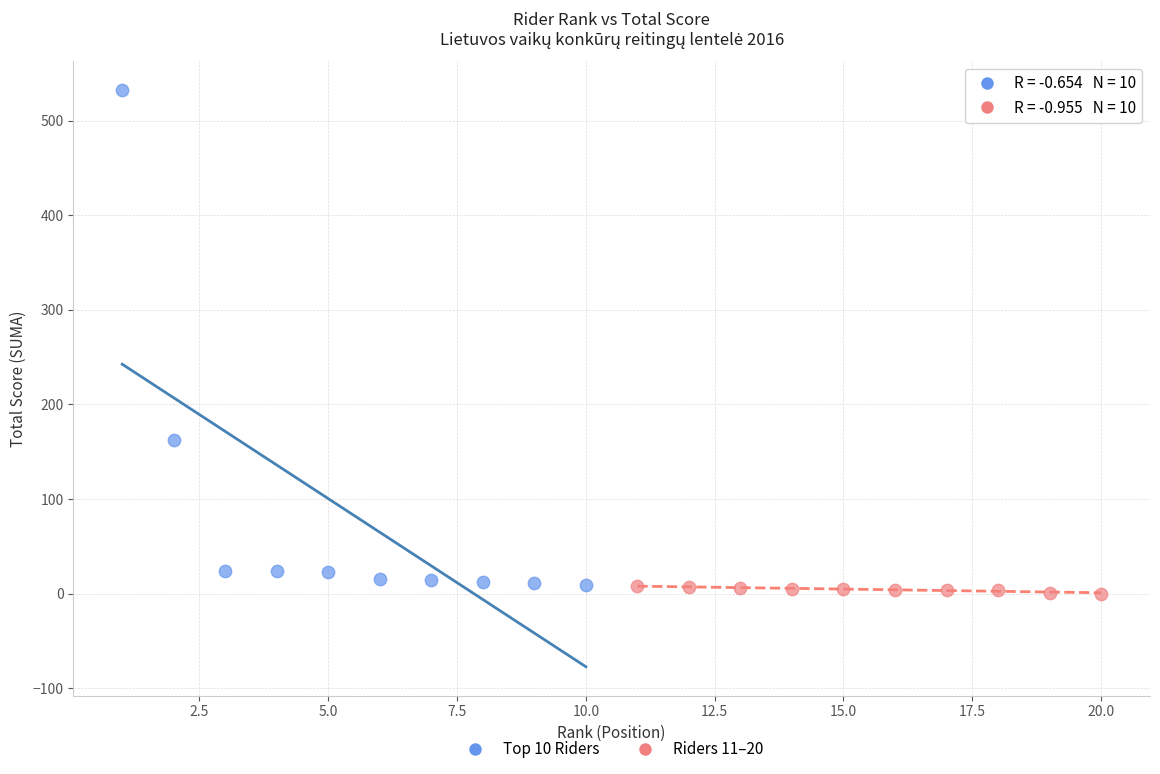

Which series has the largest Y range (max minus min)?

Top 10 Riders